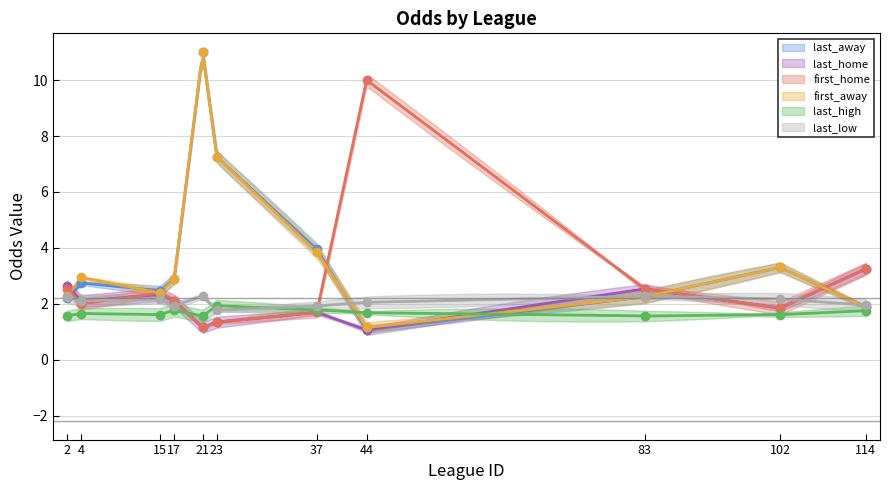

At which category does the chart reach its peak across all series?

21